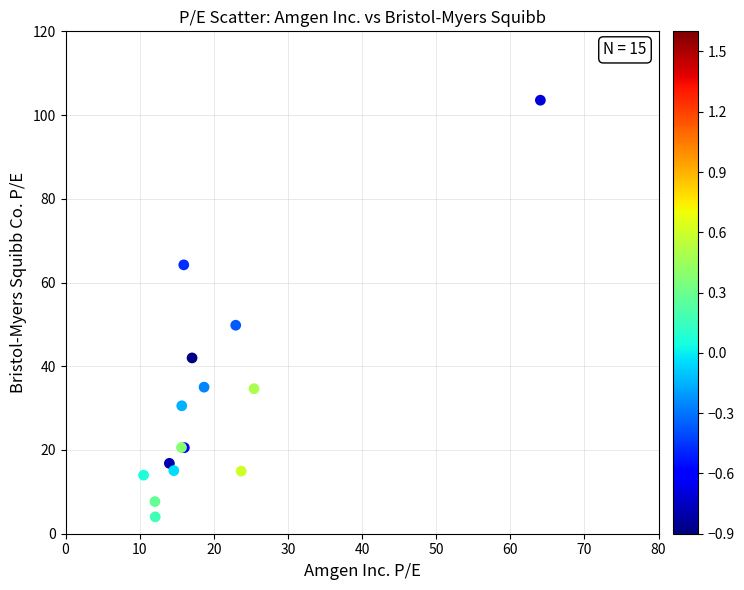

What Y value in the scatter plot is closest to 53?

49.8